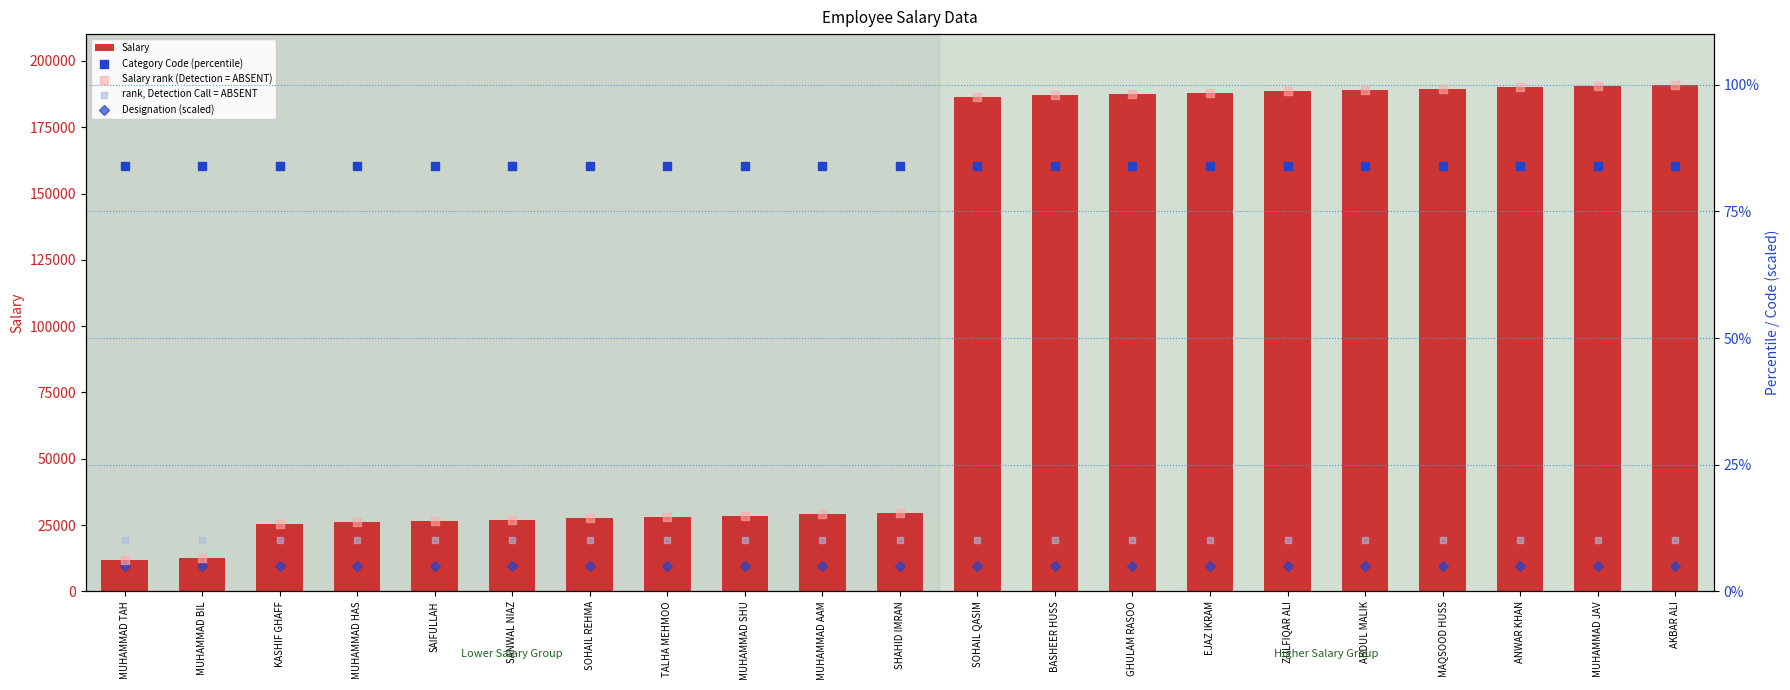

Which series reaches the minimum Y coordinate?

Designation (scaled)